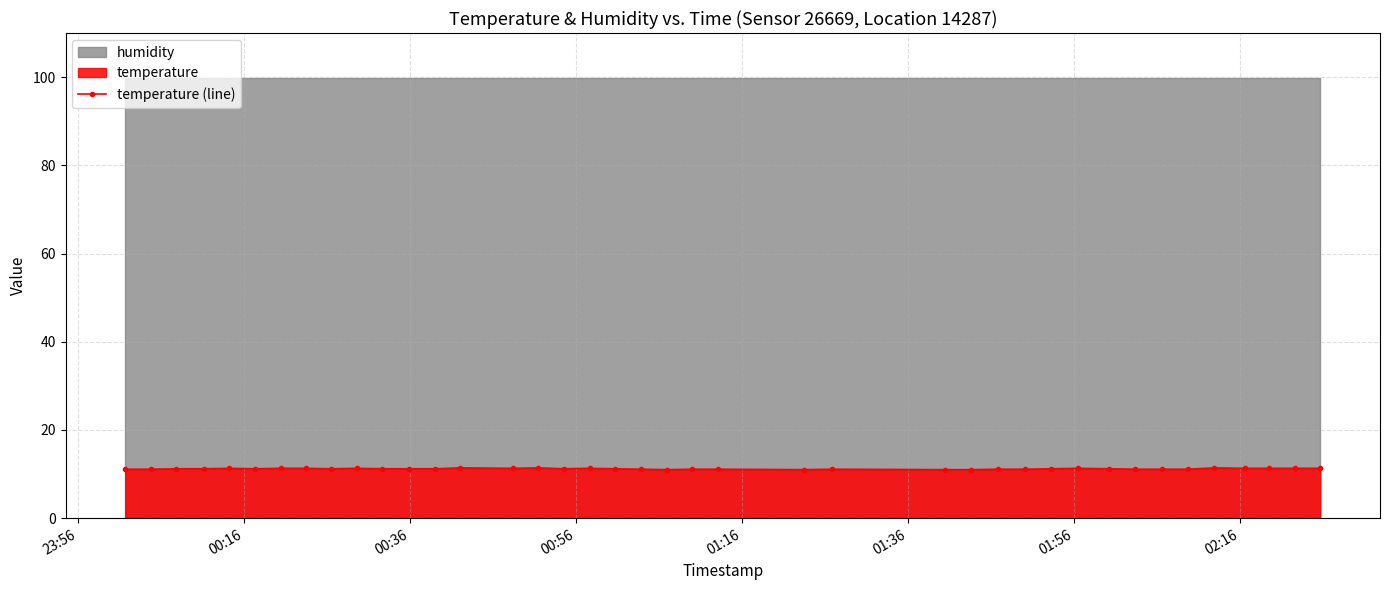

What is the value of the temperature (line) point at the 32nd from the left?

11.2